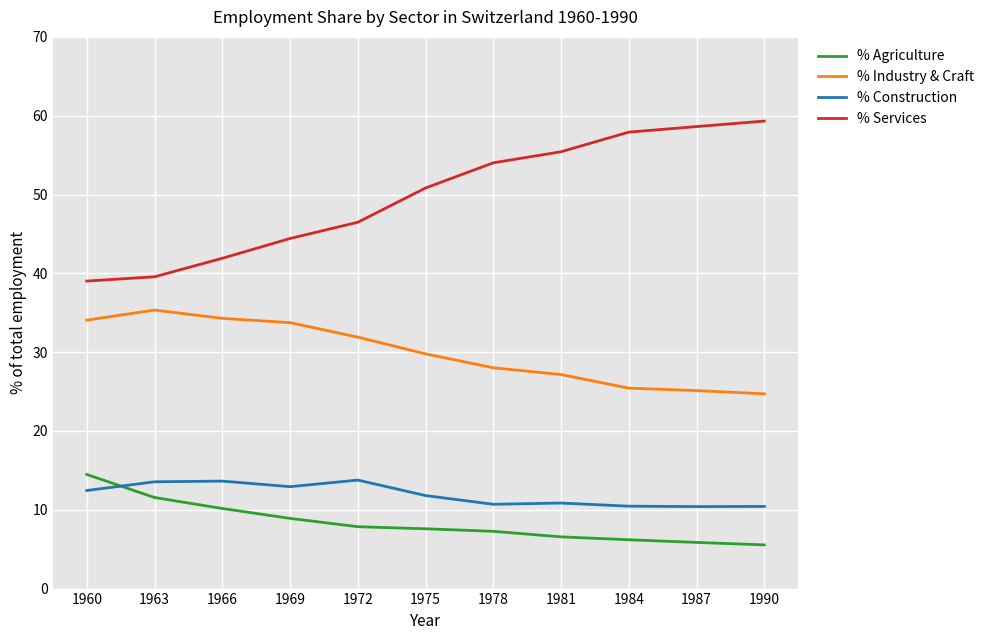

Which series changed the most between 1972 and 1987?

% Services